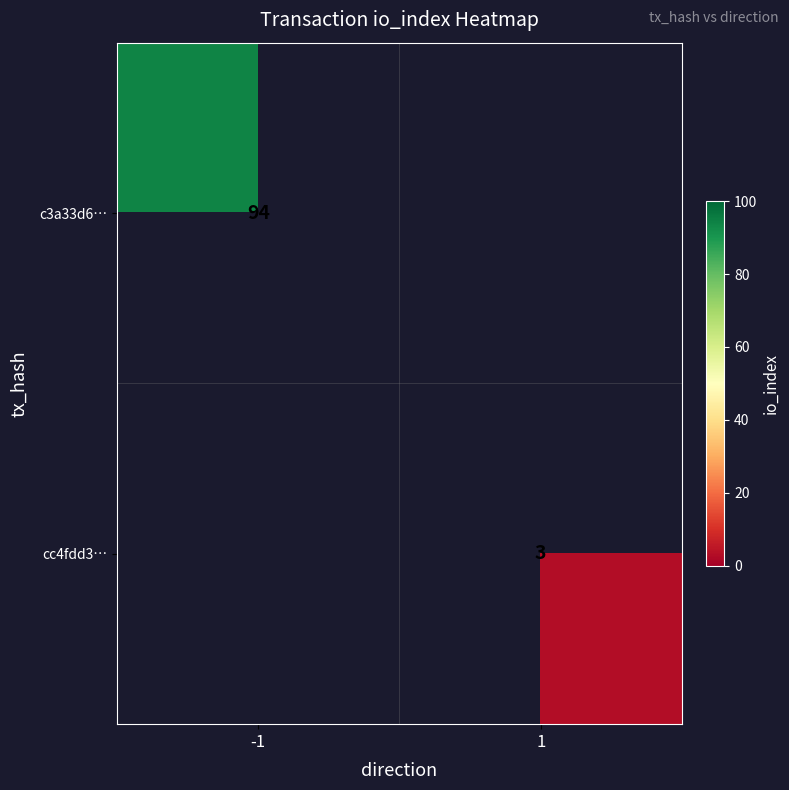

The cc4fdd3… series shows 3 at 1. True or false?

True